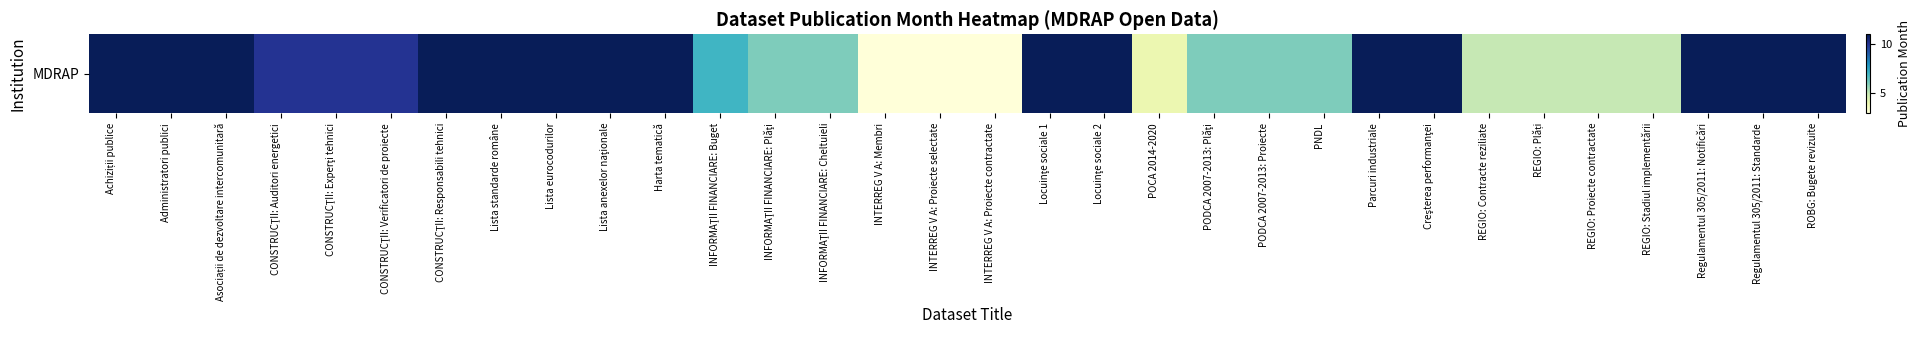

What is the minimum value shown in the chart?

3